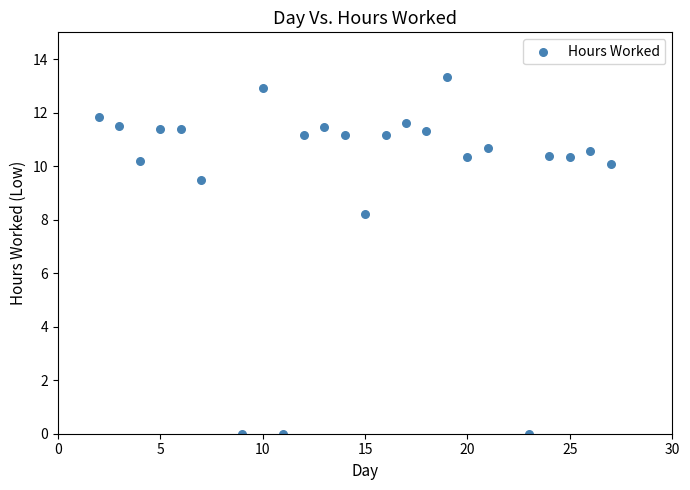

What Y value in the scatter plot is closest to 6?

8.2